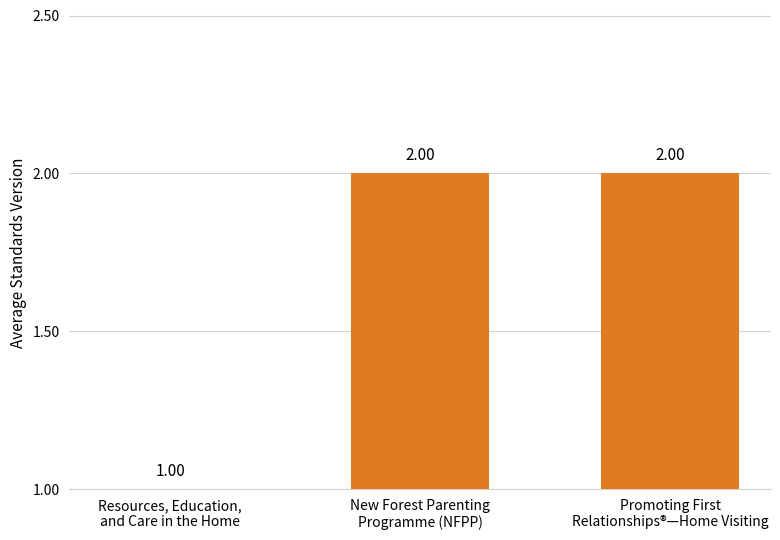

Which has a higher value, Resources, Education,
and Care in the Home or New Forest Parenting
Programme (NFPP)?

New Forest Parenting
Programme (NFPP)